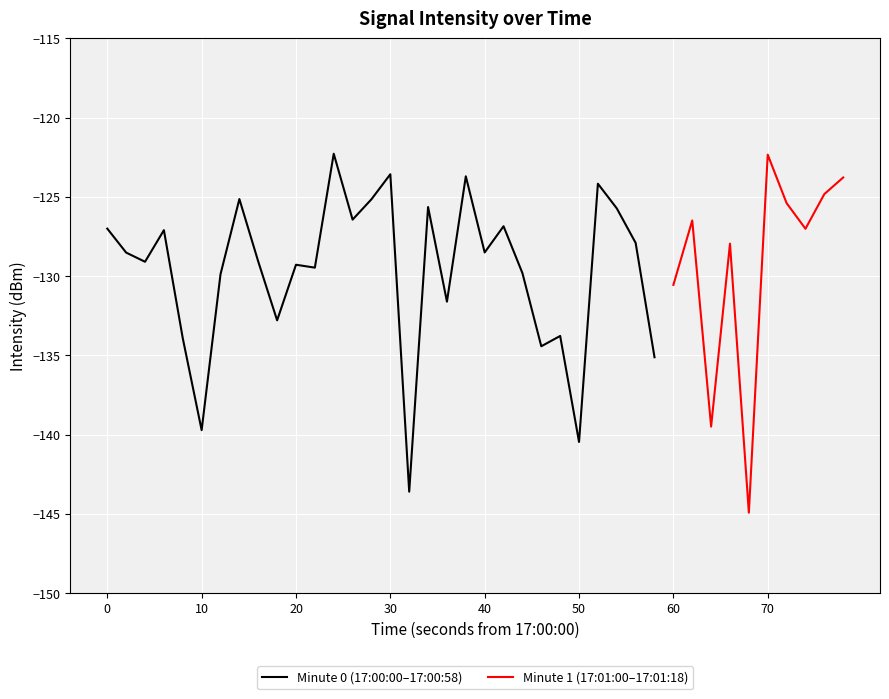

Reading right to left, list all the values displayed in this chart.

39=-123.8	38=-124.8	37=-127.0	36=-125.4	35=-122.3	34=-144.9	33=-127.9	32=-139.5	31=-126.5	30=-130.6	29=-135.1	28=-127.9	27=-125.7	26=-124.2	25=-140.5	24=-133.8	23=-134.4	22=-129.8	21=-126.8	20=-128.5	19=-123.7	18=-131.6	17=-125.6	16=-143.6	15=-123.6	14=-125.1	13=-126.4	12=-122.3	11=-129.5	10=-129.3	9=-132.8	8=-129.1	7=-125.1	6=-129.9	5=-139.7	4=-133.9	3=-127.1	2=-129.1	1=-128.5	0=-127.0